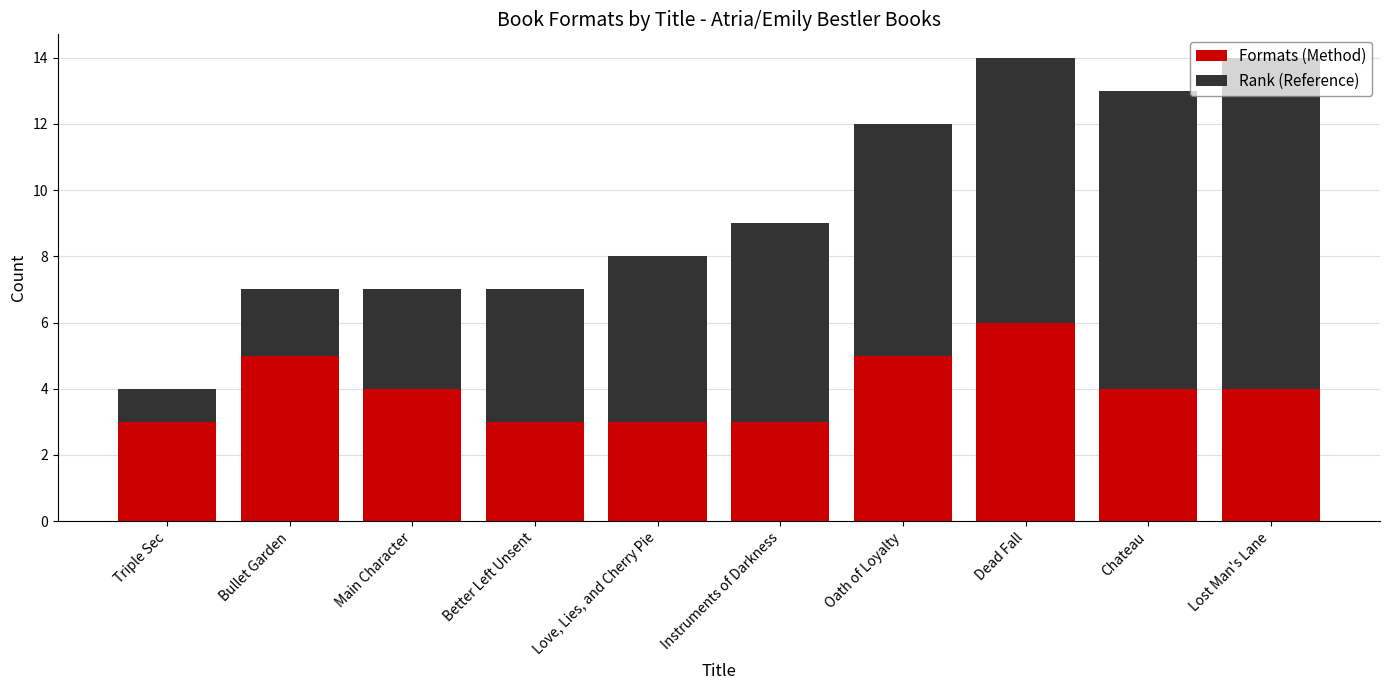

What is the total value across all series at Chateau?

13